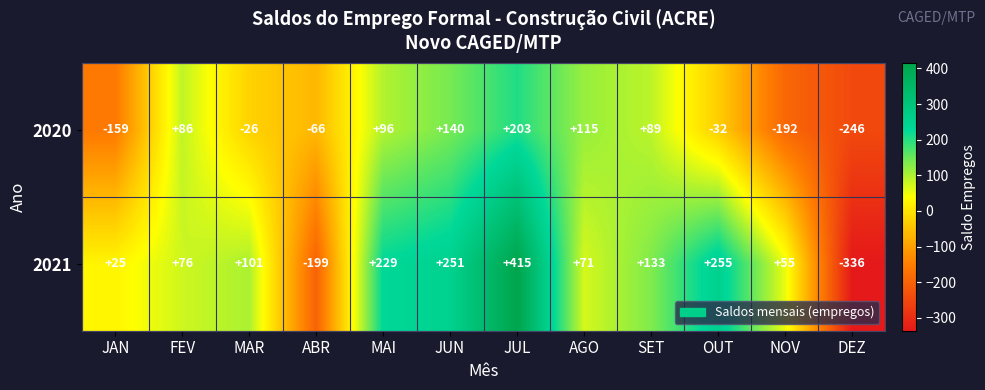

What is the total value across all series at JUN?

391